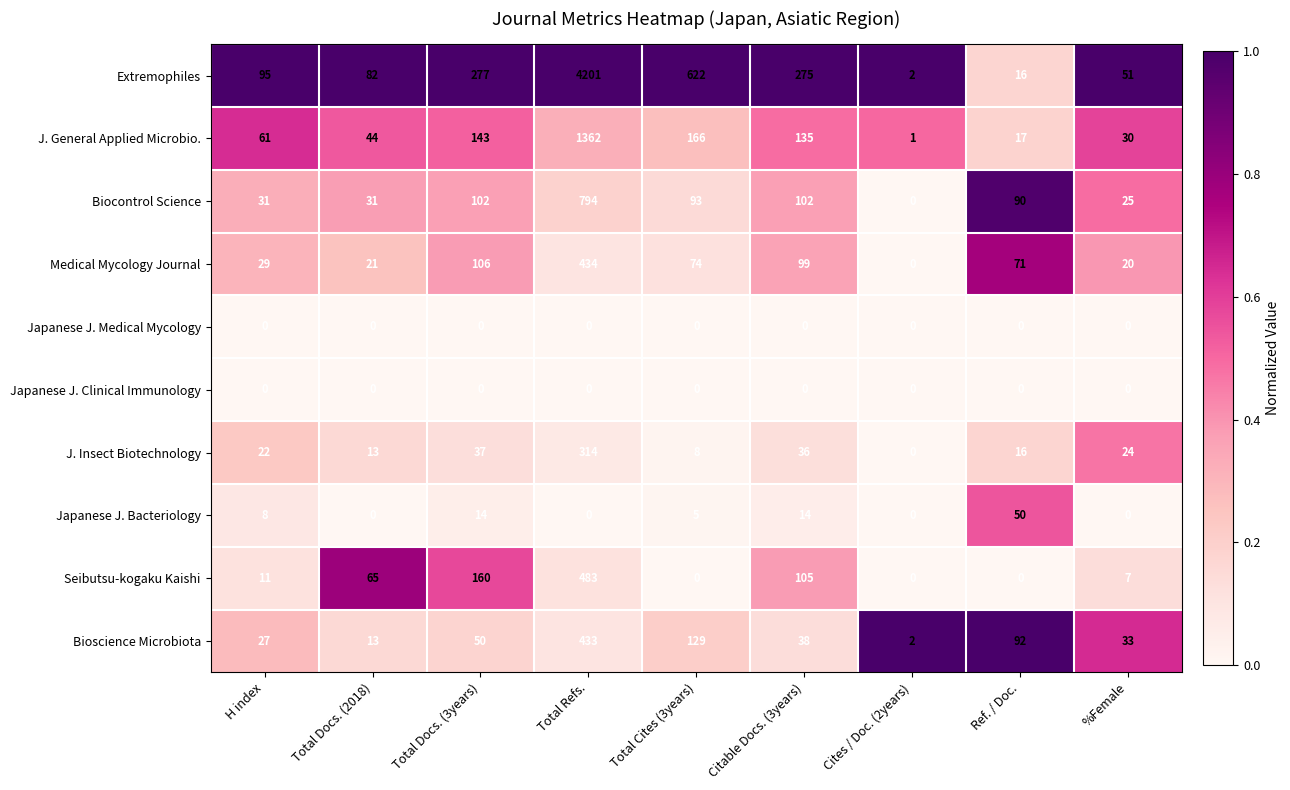

Which series has the widest spread of values?

Extremophiles